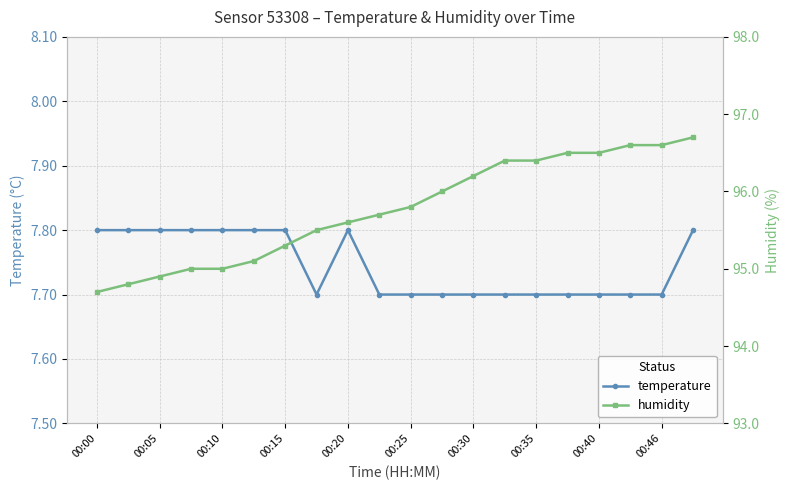

True or false: humidity and temperature intersect in this chart.

False